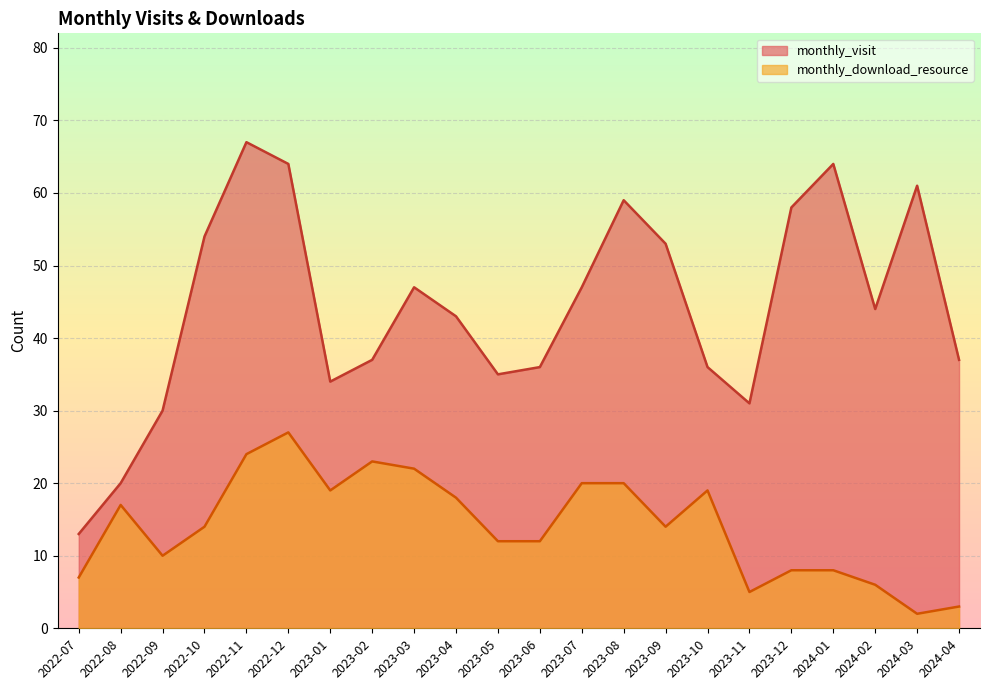

What is the sum of the monthly_visit values at 2023-04 and 2022-12?

107